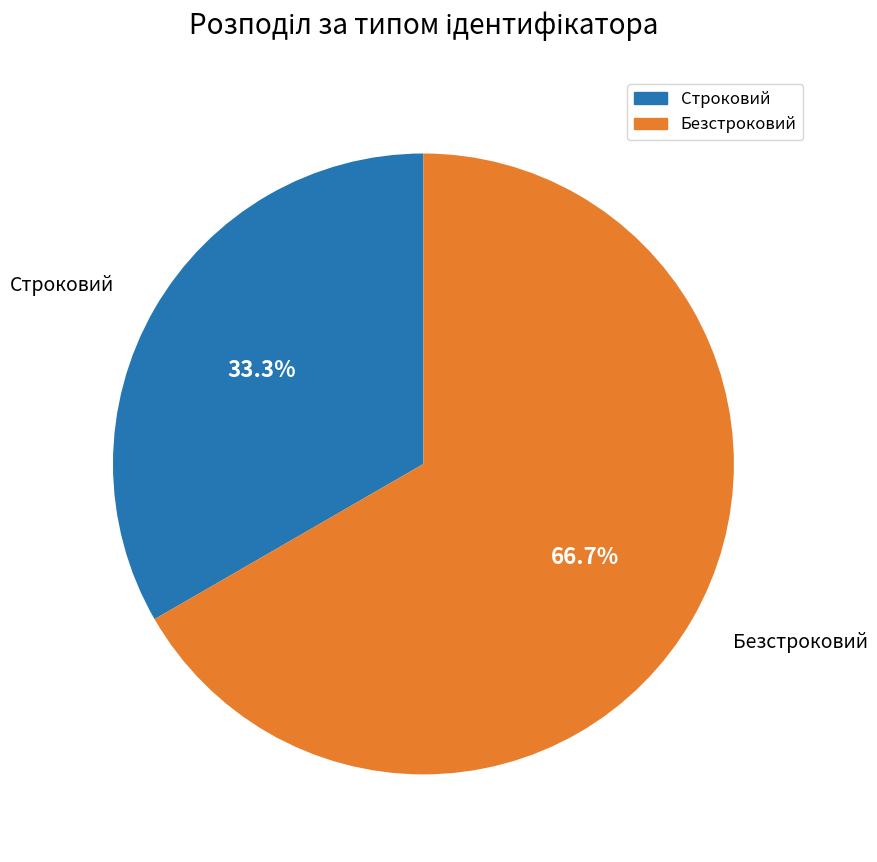

What percentage is the Строковий slice, to the nearest percent?

33%